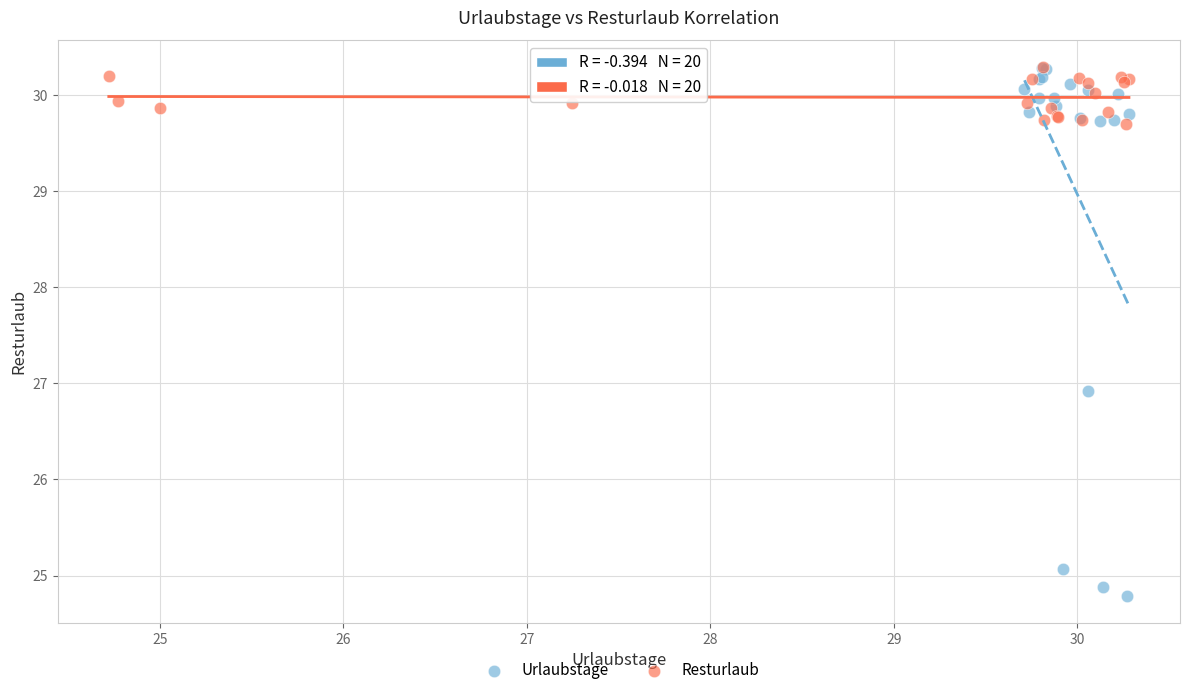

Which series has the largest Y range (max minus min)?

Urlaubstage